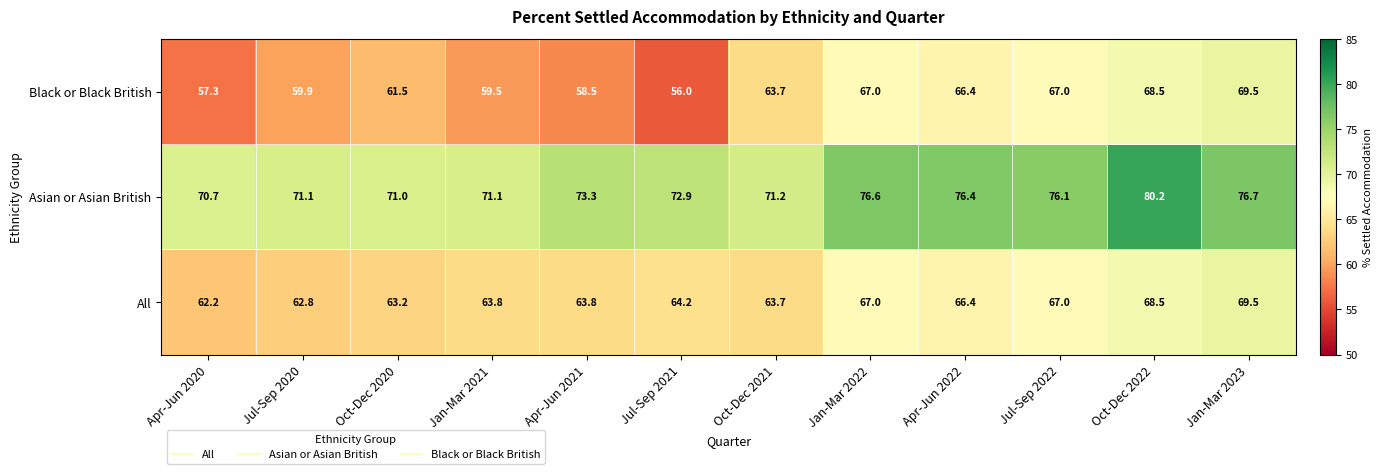

Count the number of categories in the chart.

12